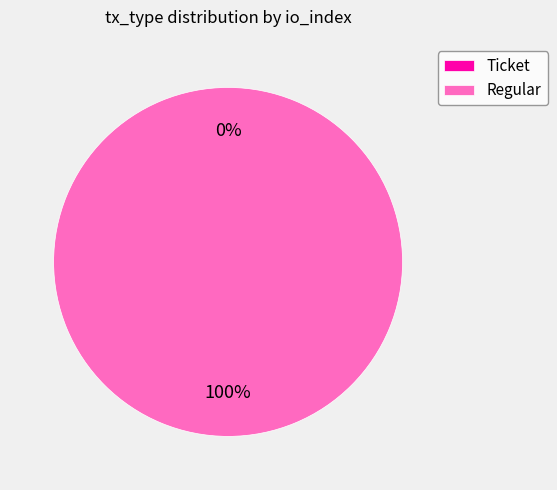

Rank the categories by value from lowest to highest.

Ticket, Regular